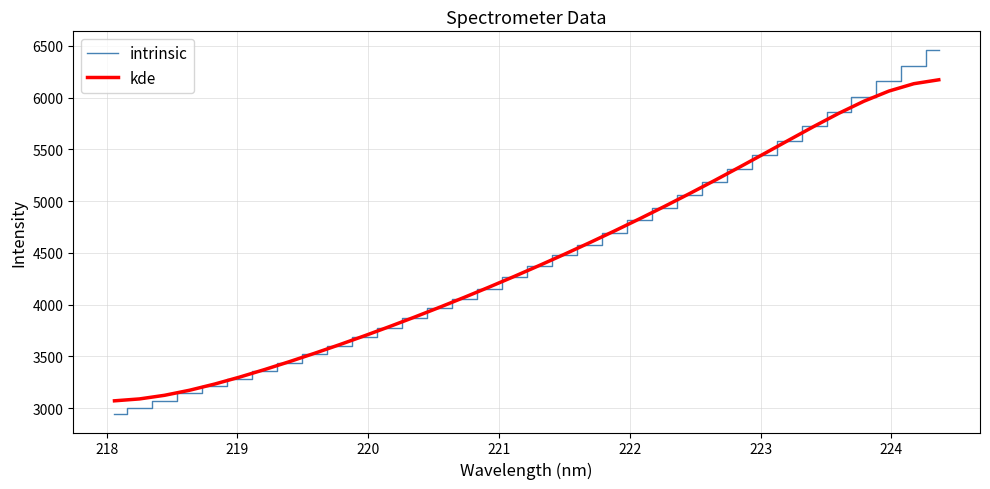

True or false: kde has more than 1 interior local peaks.

False